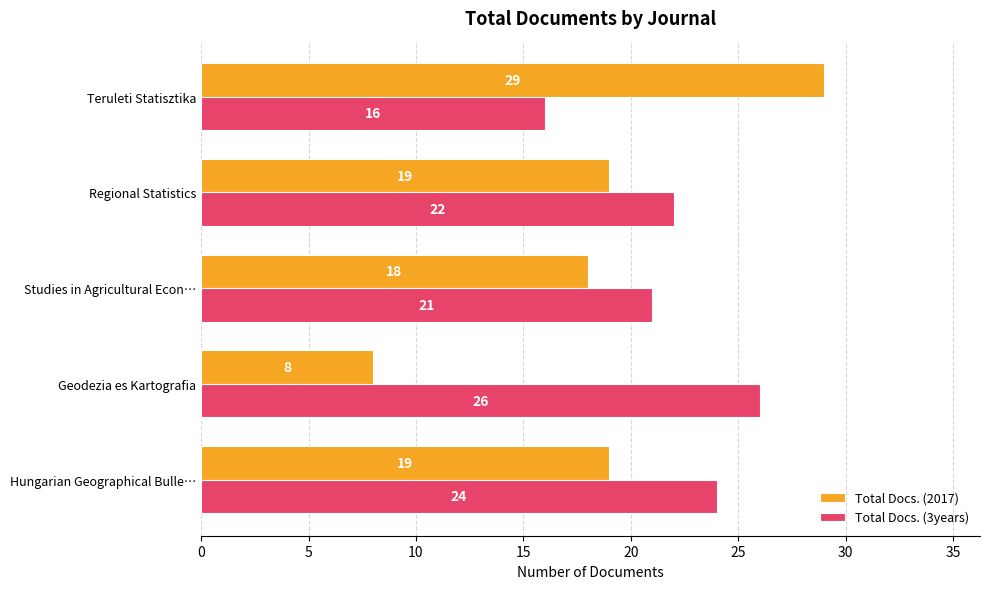

Which series has the largest range (max minus min)?

Total Docs. (2017)